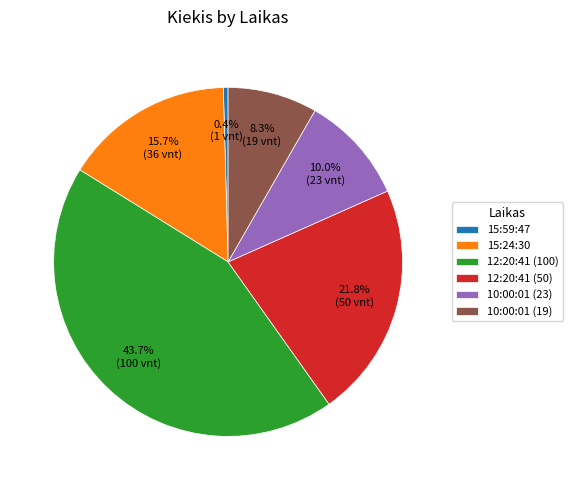

To the nearest percent, what percentage of the pie is 15:24:30?

16%